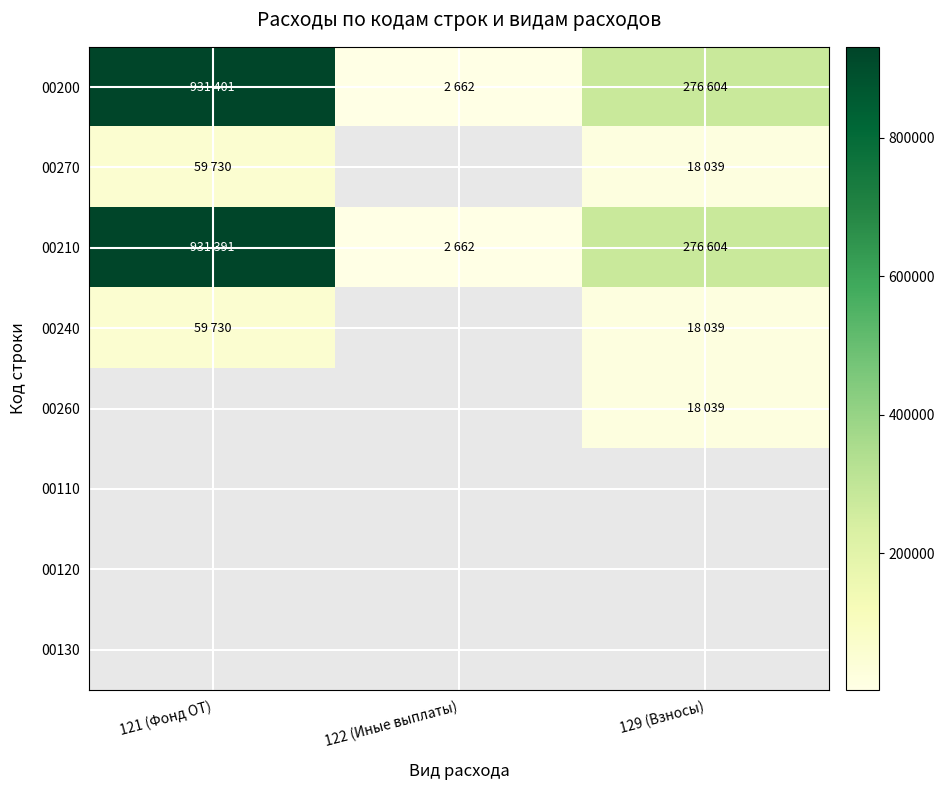

At which category does the chart reach its minimum across all series?

122 (Иные выплаты)